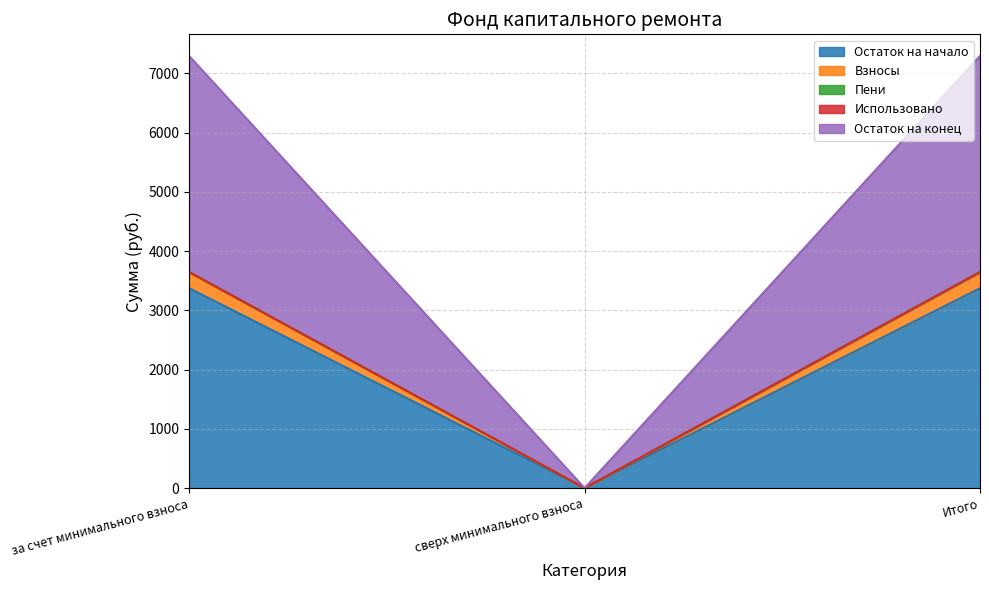

The value of Остаток на конец at сверх минимального взноса is -1877.9. True or false?

False